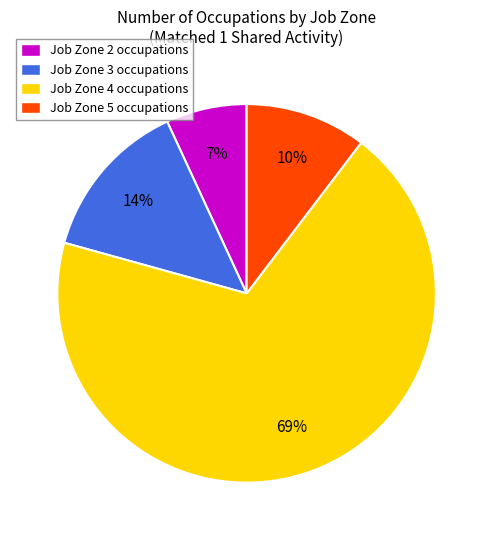

To the nearest percent, what is the difference between the Job Zone 4 and Job Zone 3 slice percentages?

55%